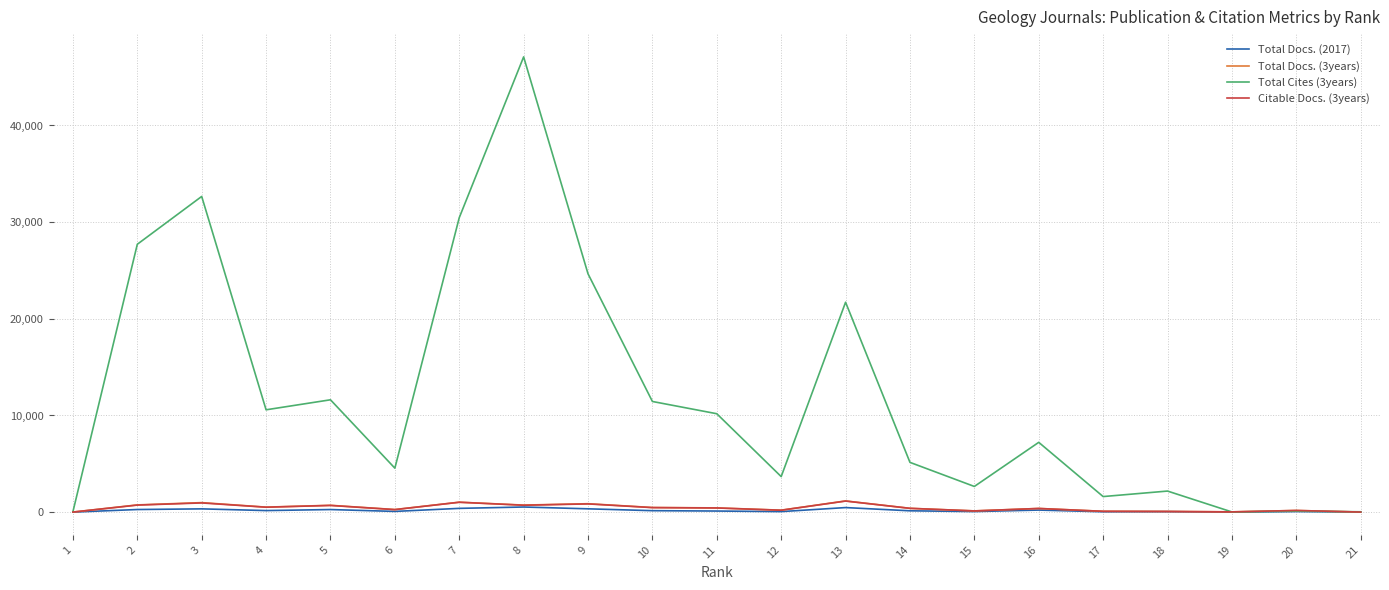

Which series has the largest total across all categories?

Total Cites (3years)